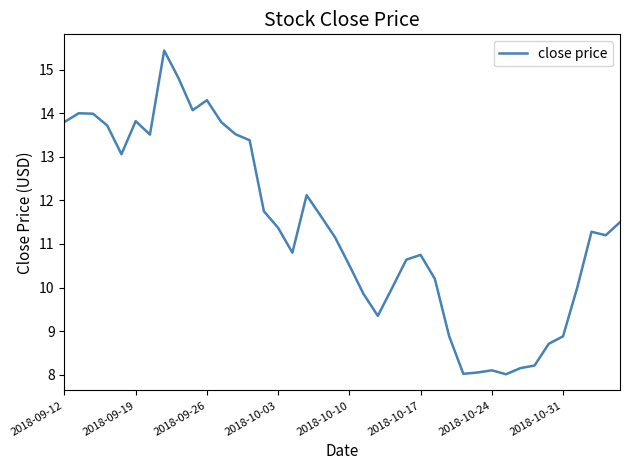

What is the greatest value displayed?

15.4